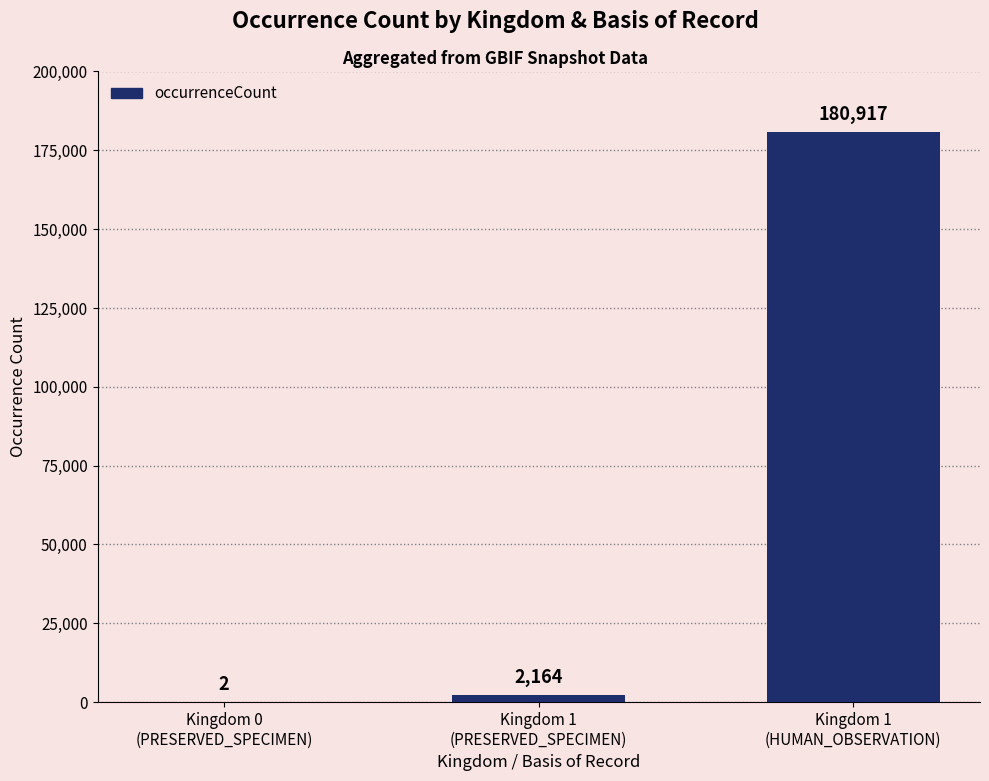

What is the sum of all values?

183083